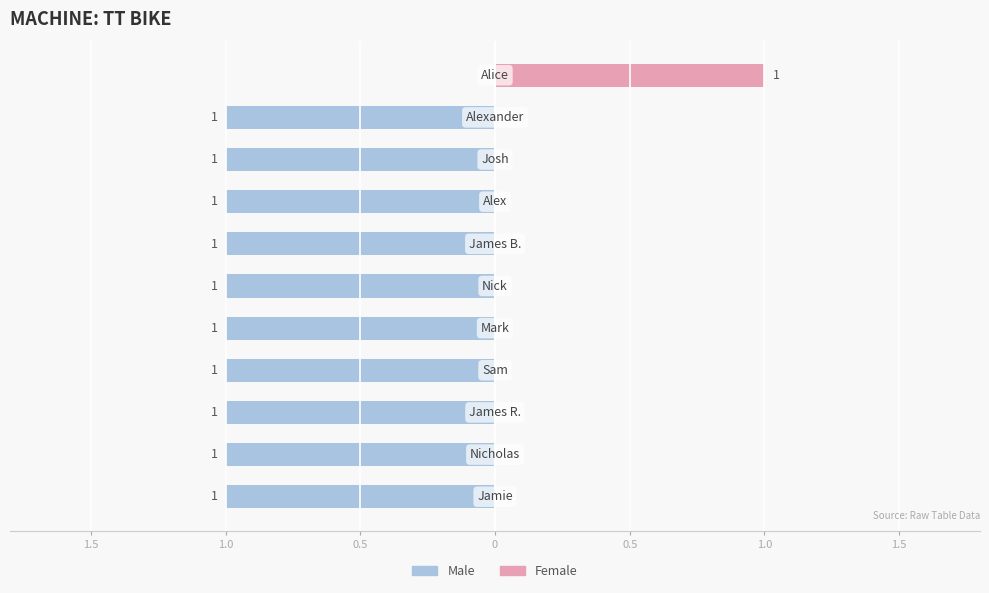

What is the difference between the maximum and second lowest values in the Male series?

1